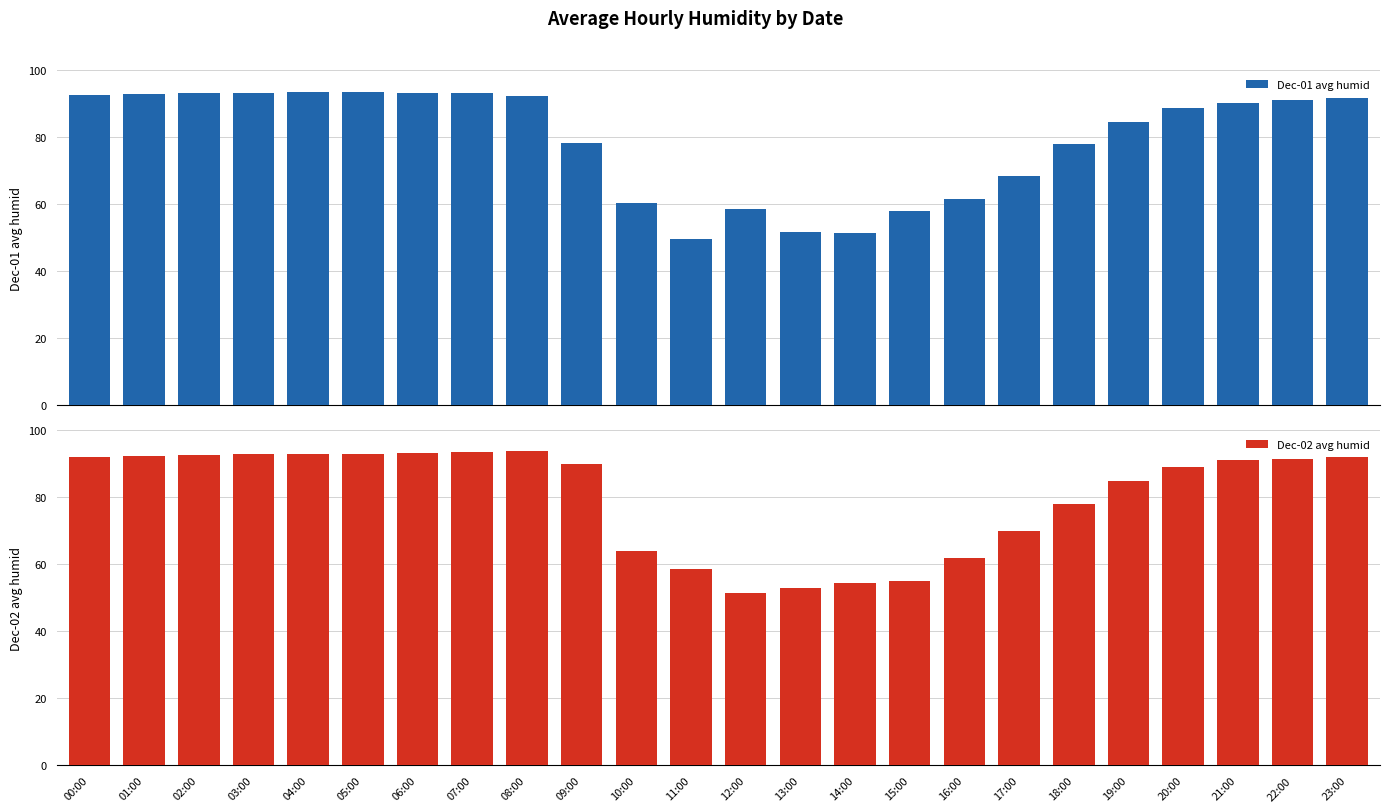

Count the number of categories in the chart.

24